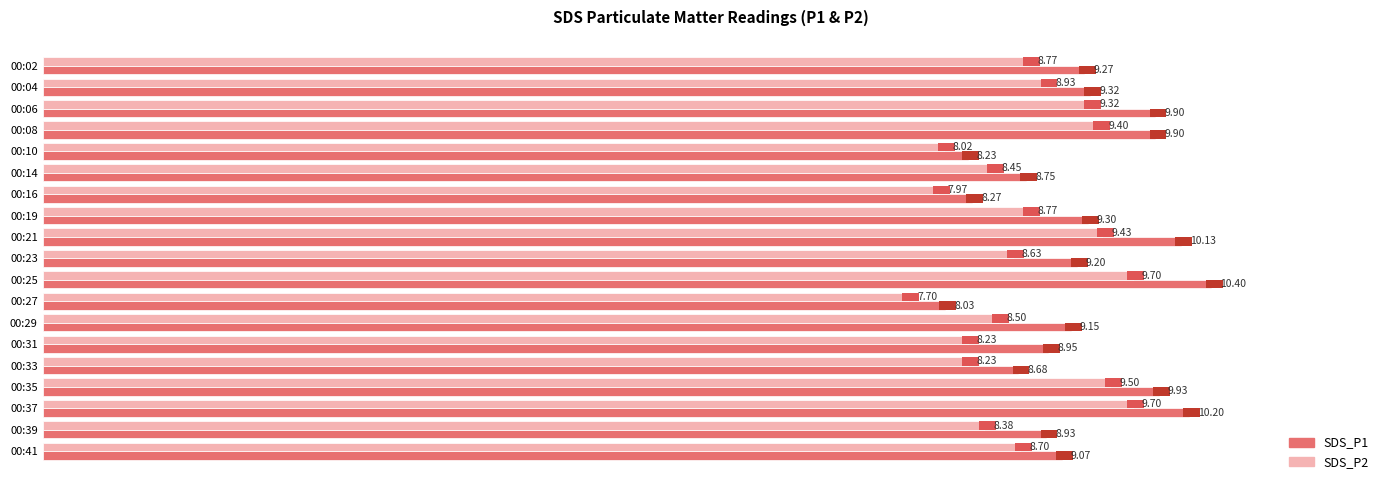

Count the number of categories in the chart.

19